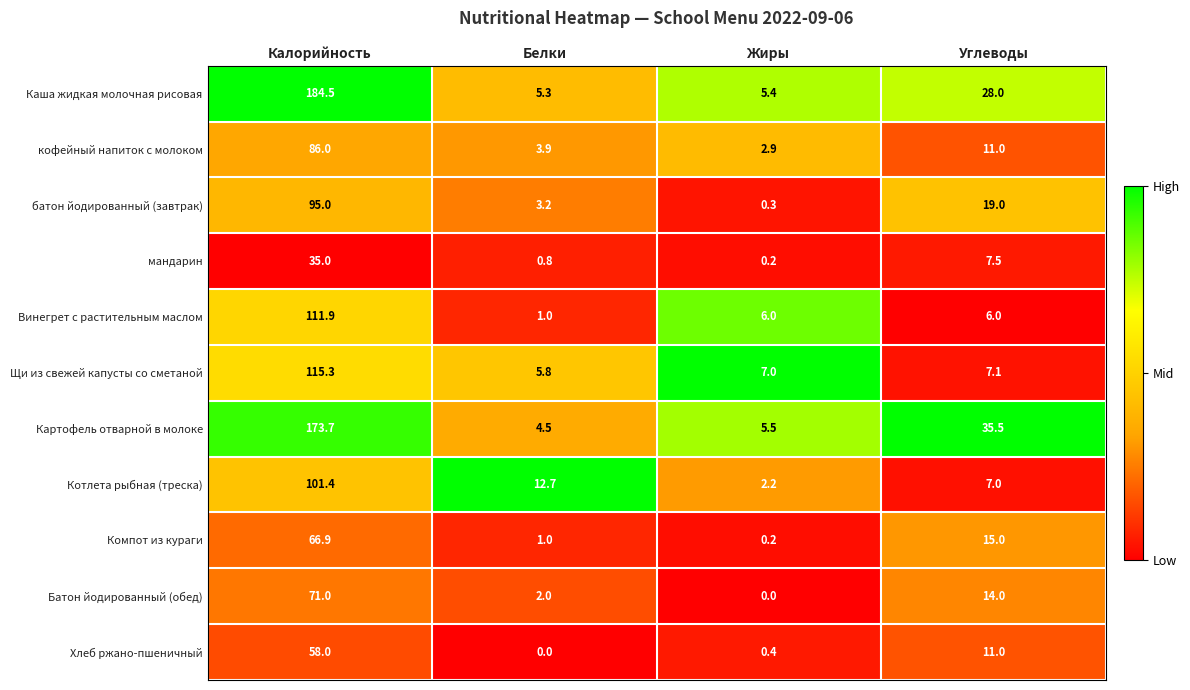

What is the difference between the maximum and second lowest values in the Батон йодированный (обед) series?

69.0